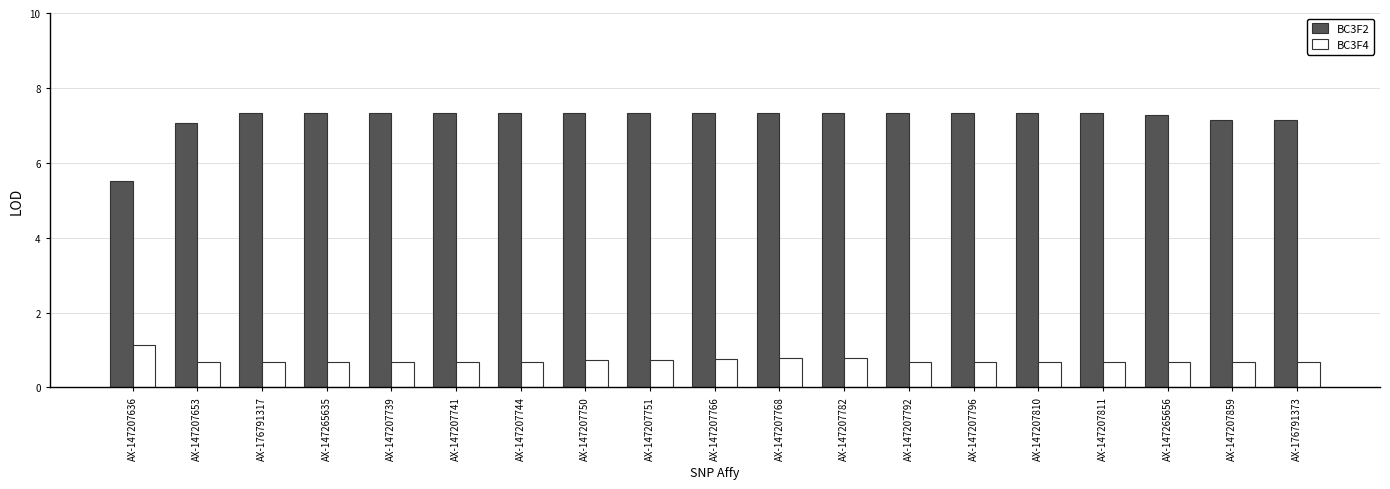

What is the average value of the BC3F2 series?

7.2